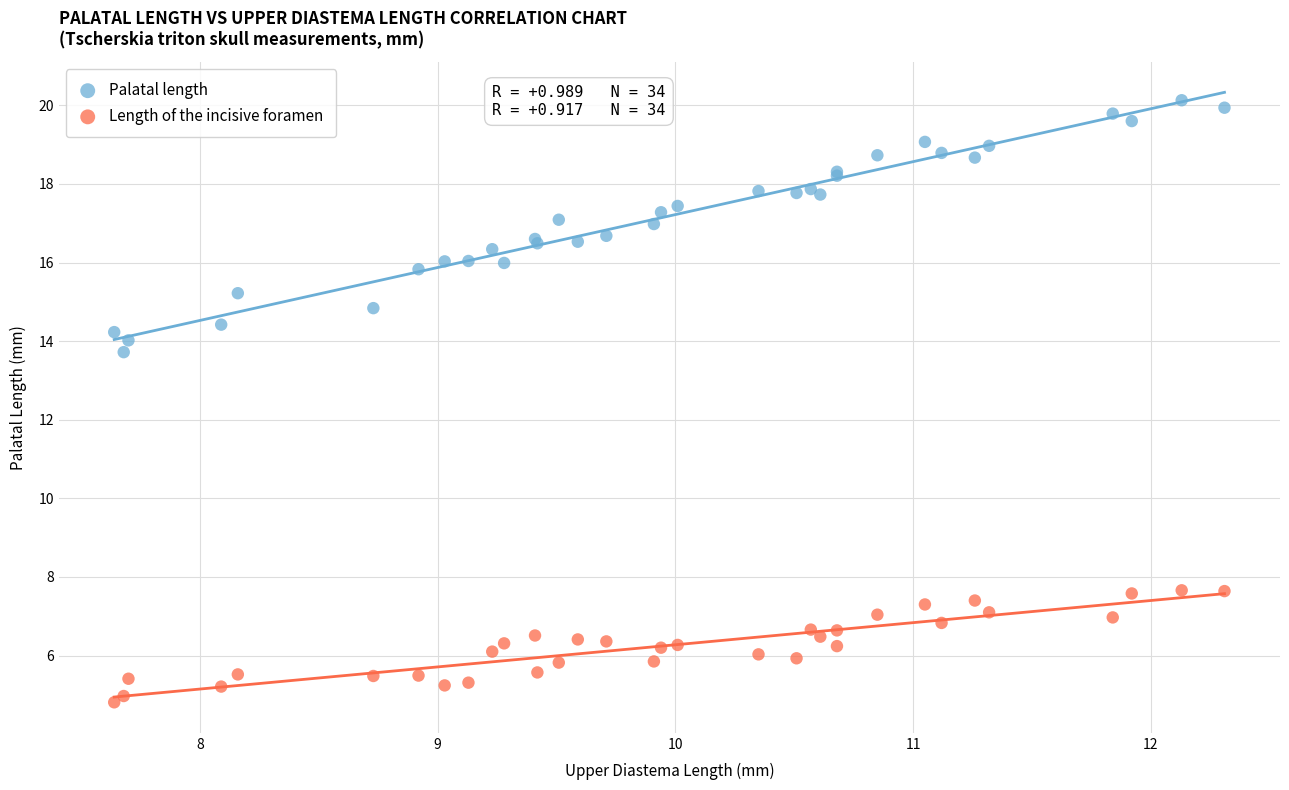

Which series reaches the maximum Y coordinate?

Palatal length